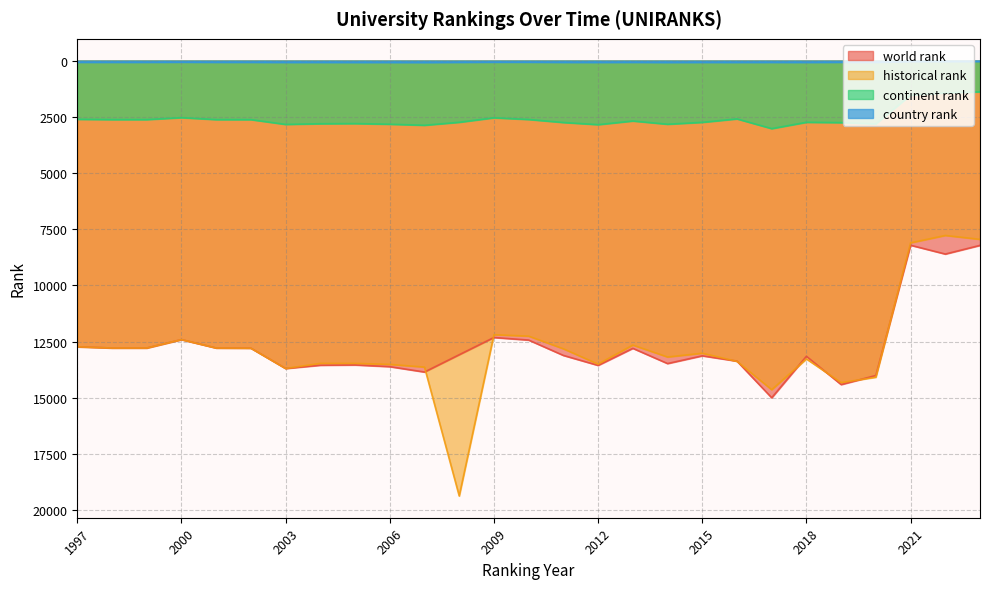

What is the smallest value displayed?

34